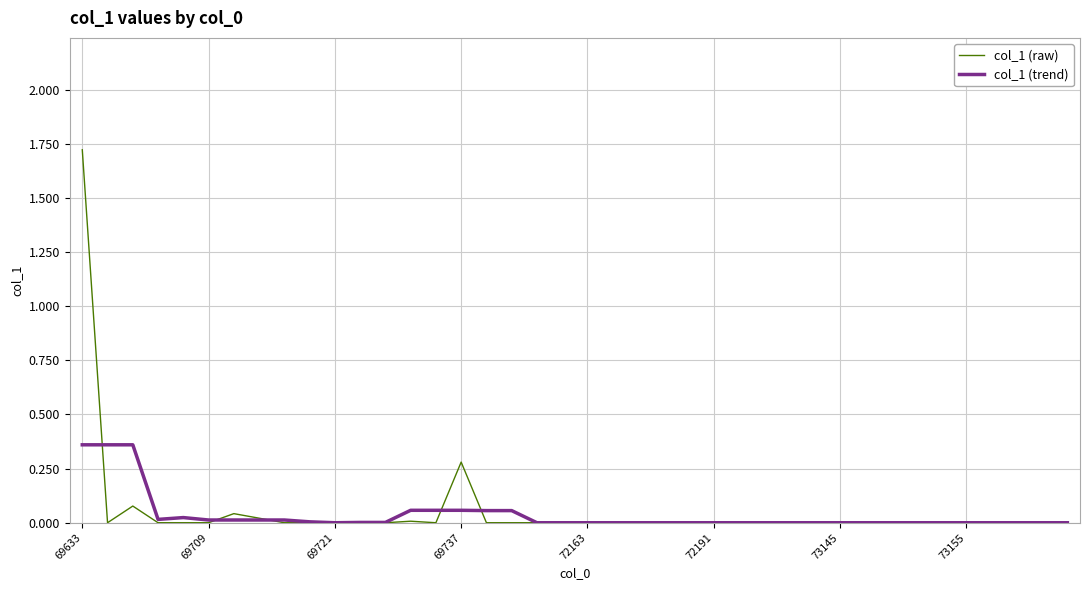

List the series in order of their peak value, lowest first.

col_1 (trend), col_1 (raw)